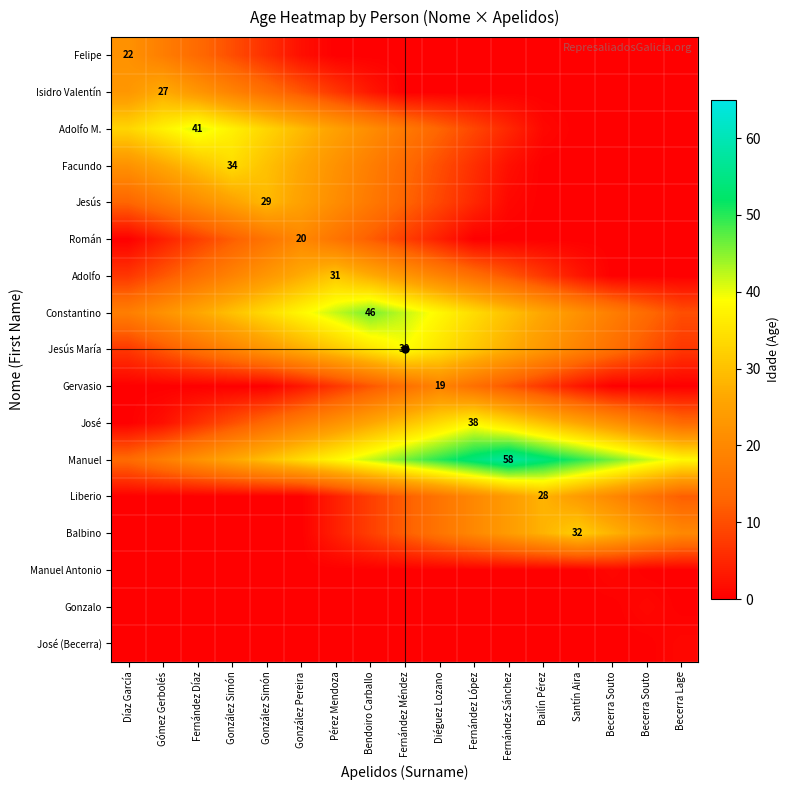

List the series in order of their peak value, highest first.

Manuel, Constantino, Adolfo M., Jesús María, José, Facundo, Balbino, Adolfo, Jesús, Liberio, Isidro Valentín, Felipe, Román, Gervasio, Manuel Antonio, Gonzalo, José (Becerra)